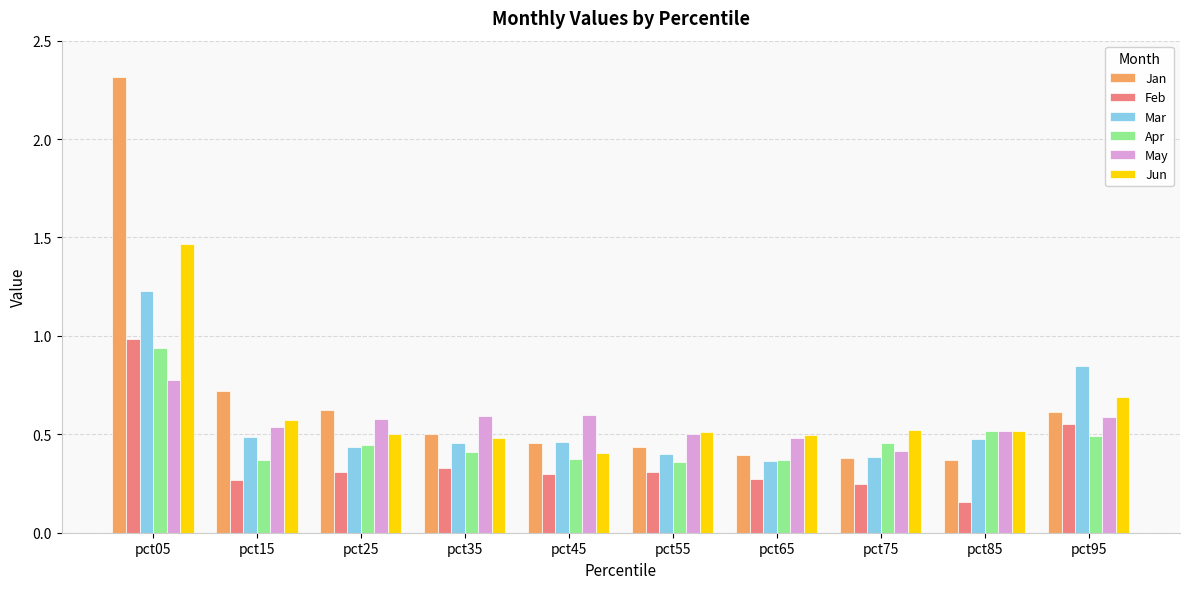

At which category does the chart reach its minimum across all series?

pct85